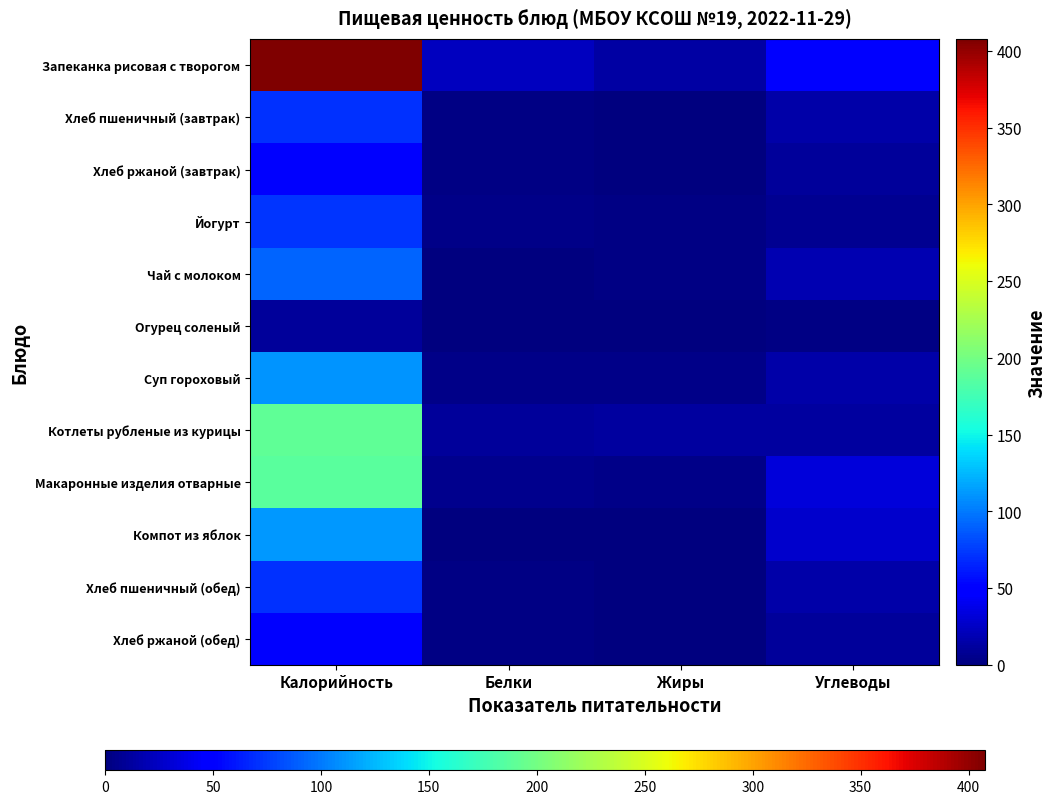

At how many categories does at least one series exceed 206?

1